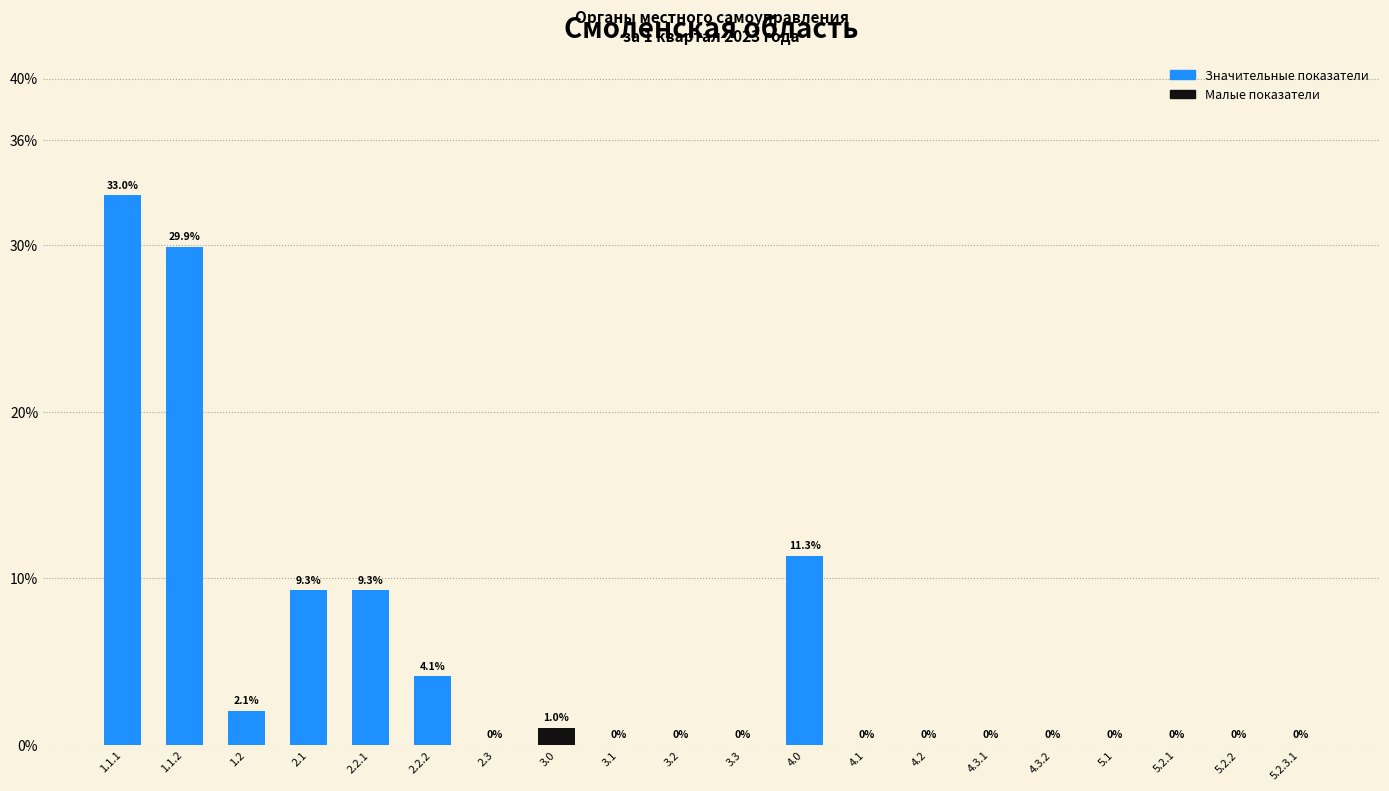

Reading left to right, extract all data points from this chart.

1.1.1=33.0	1.1.2=29.9	1.2=2.1	2.1=9.3	2.2.1=9.3	2.2.2=4.1	2.3=0.0	3.0=1.0	3.1=0.0	3.2=0.0	3.3=0.0	4.0=11.3	4.1=0.0	4.2=0.0	4.3.1=0.0	4.3.2=0.0	5.1=0.0	5.2.1=0.0	5.2.2=0.0	5.2.3.1=0.0